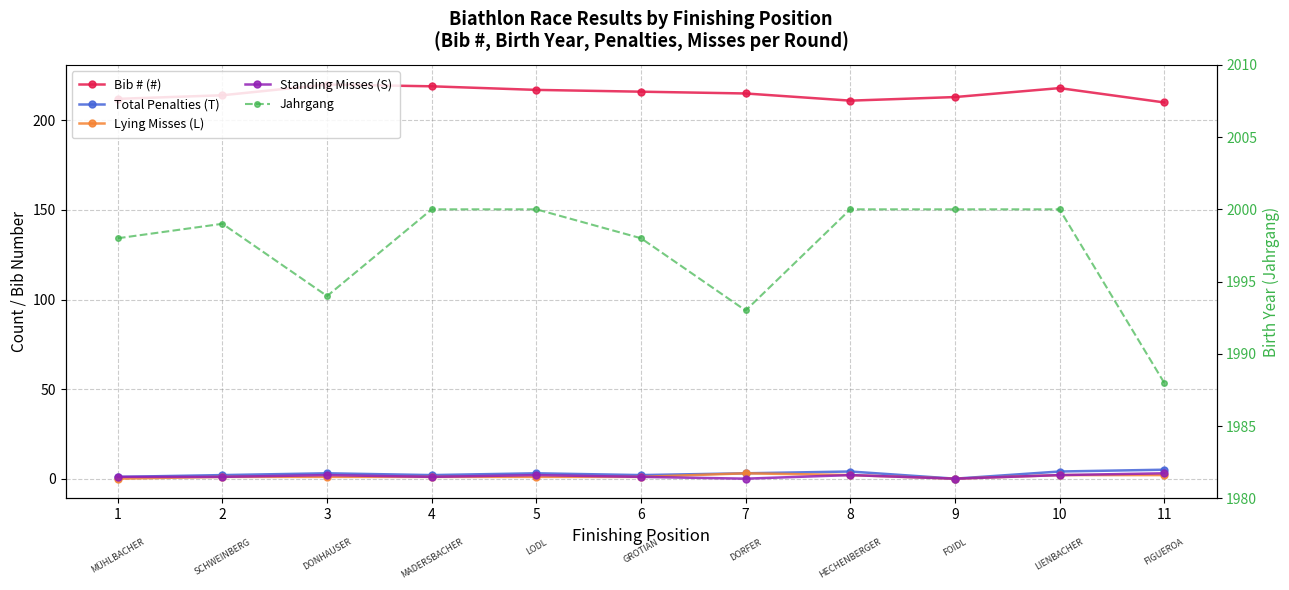

What is the difference between the second highest and second lowest values in the Total Penalties (T) series?

3